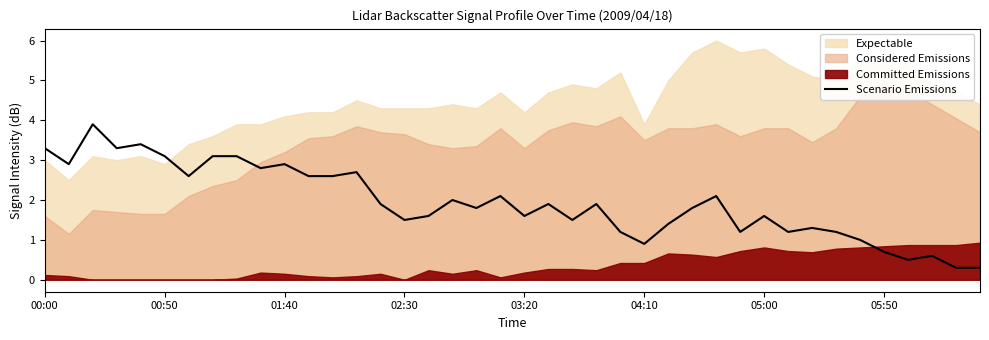

What is the maximum value for Scenario Emissions?

3.9